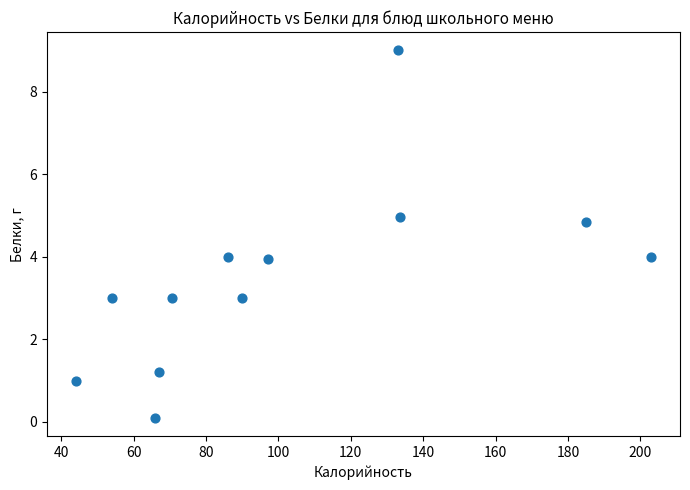

What is the range of Y values (max minus min)?

8.9